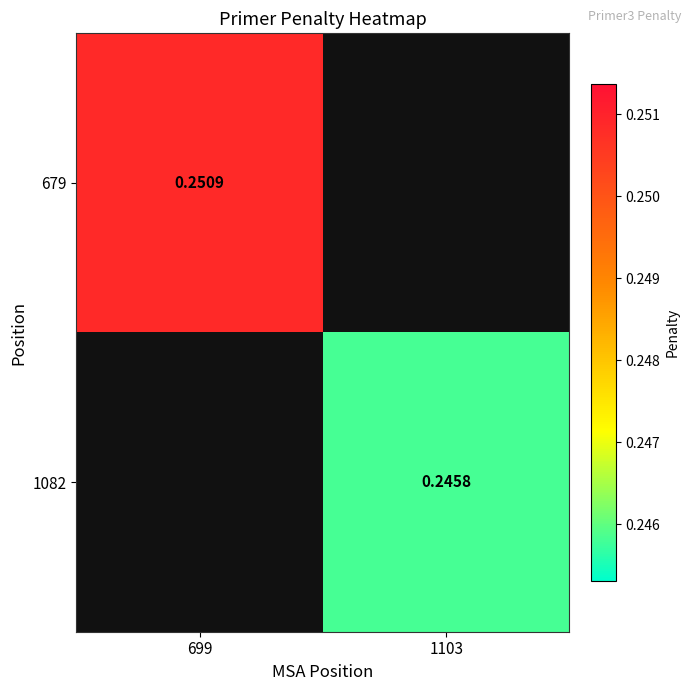

Is it true that 679 equals 0.1 at 699?

False